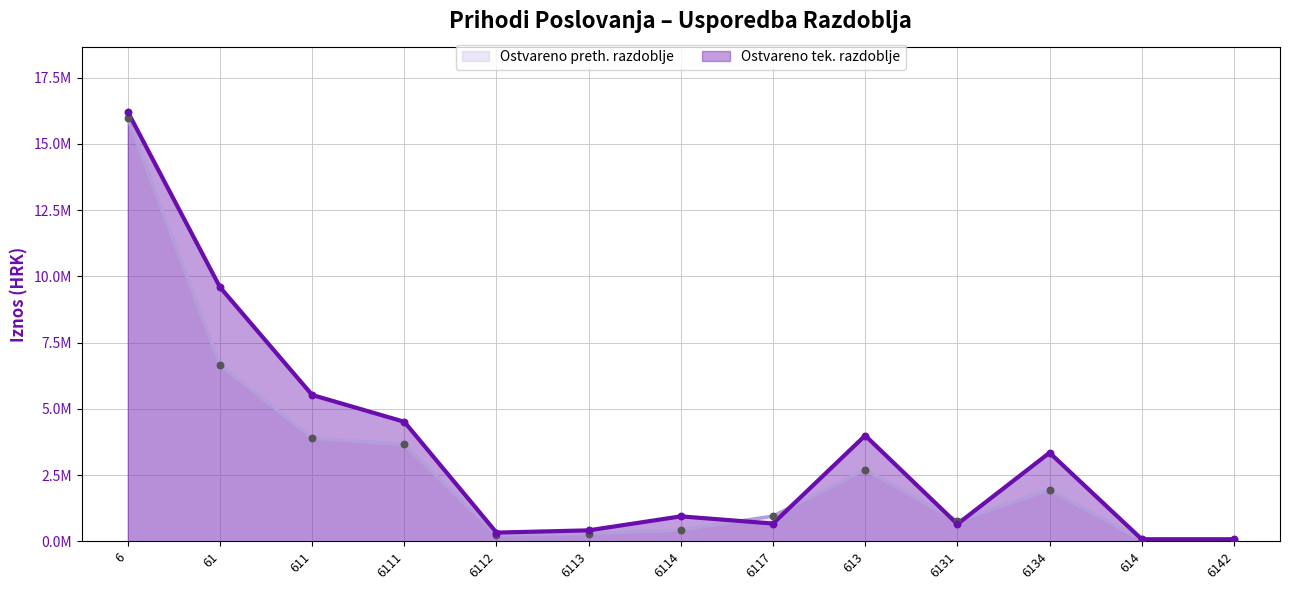

Which series contains the highest Y value?

Ostvareno tek. razdoblje